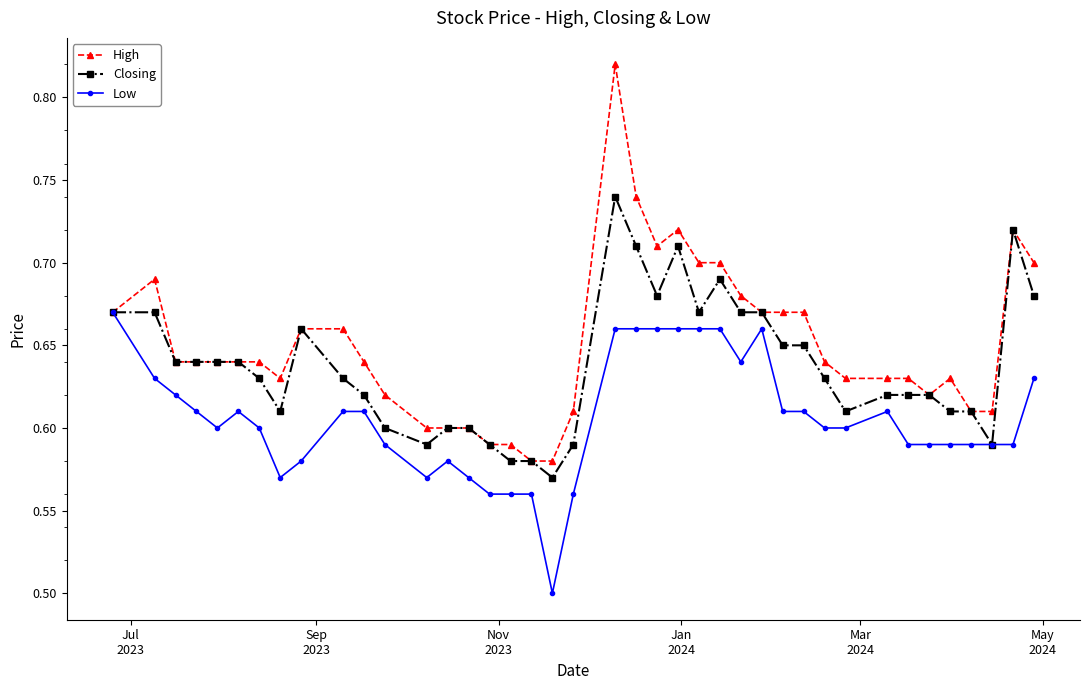

Rank the series by their maximum value, from highest to lowest.

High, Closing, Low